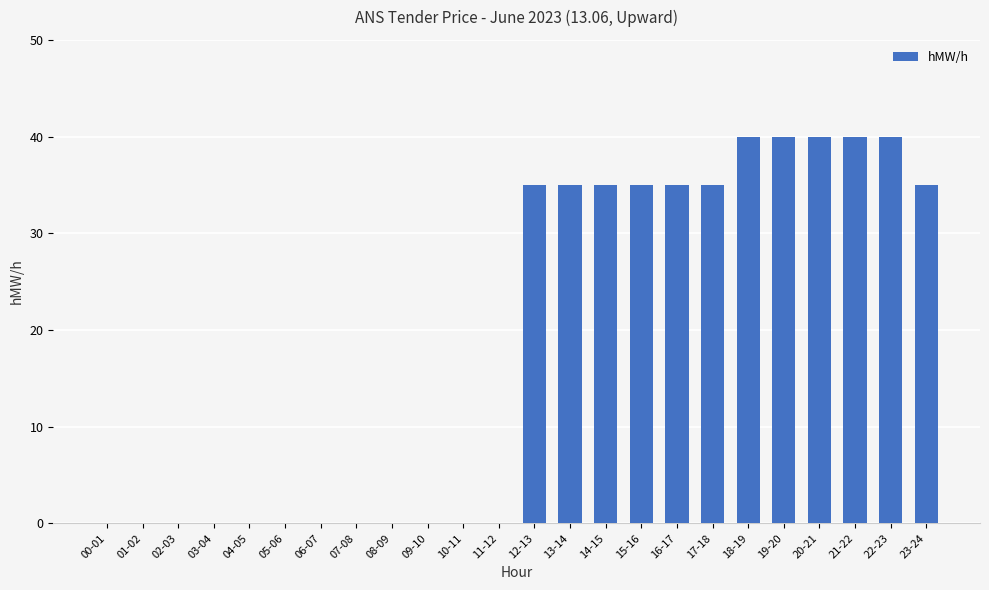

Between 13-14 and 20-21, which is larger?

20-21